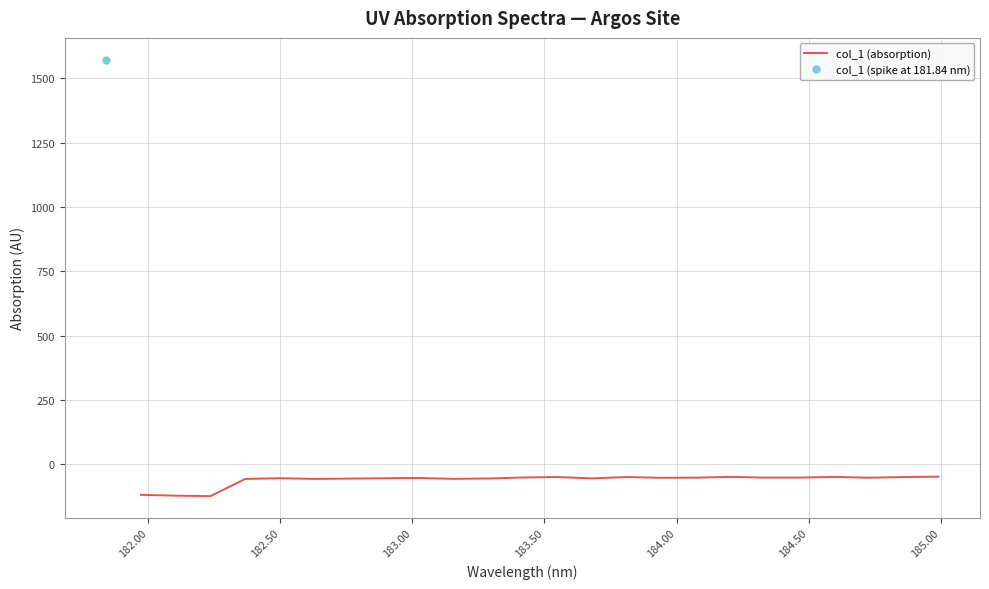

What is the minimum value for col_1 (absorption)?

-123.1